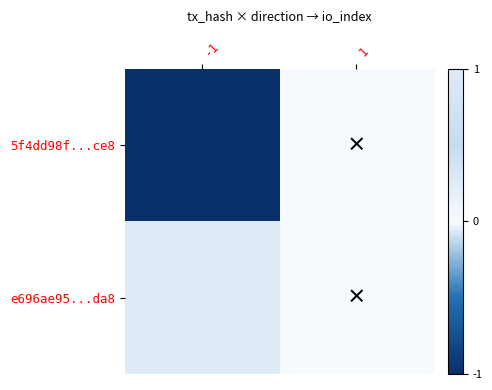

Reading right to left, extract all data points from this chart.

5f4dd98f...ce8: 1=0	-1=-1
e696ae95...da8: 1=0	-1=1